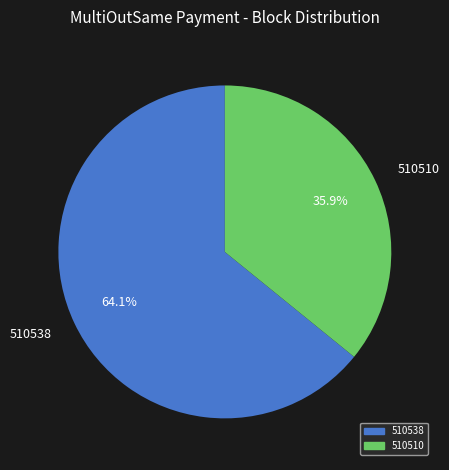

Count the number of slices in the pie.

2